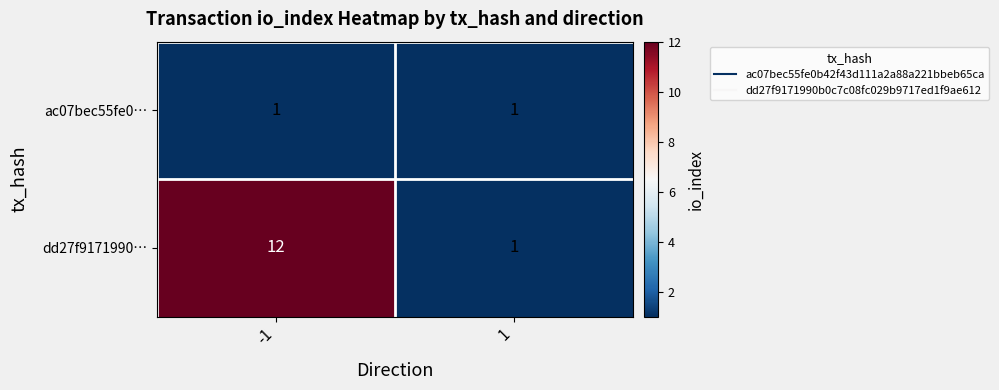

What is the sum of all dd27f9171990… values?

13